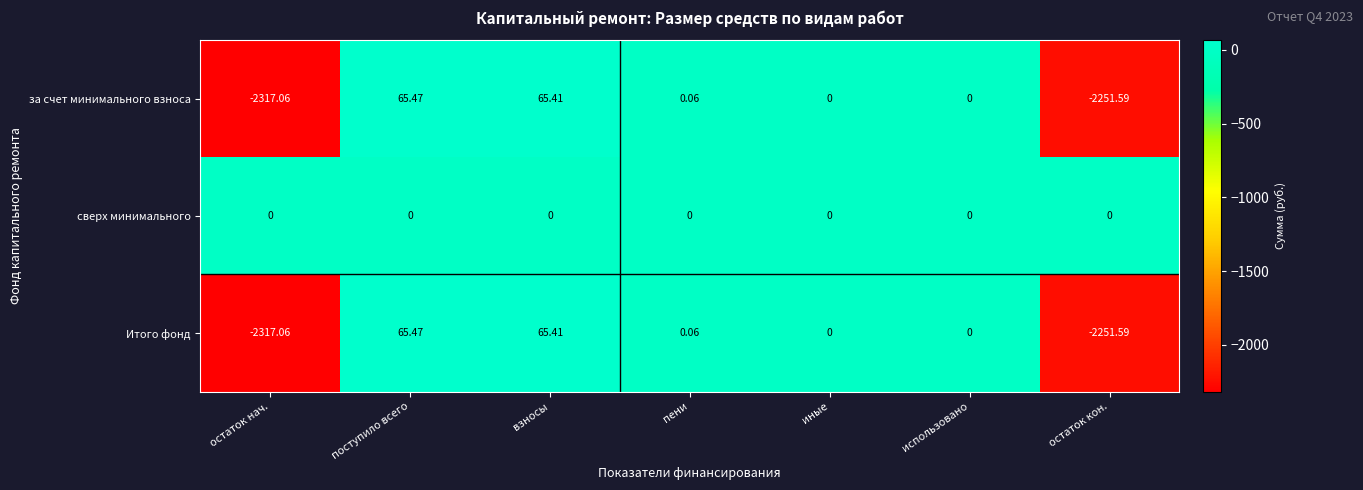

What is the spread (max minus min) of values at остаток нач.?

2317.1